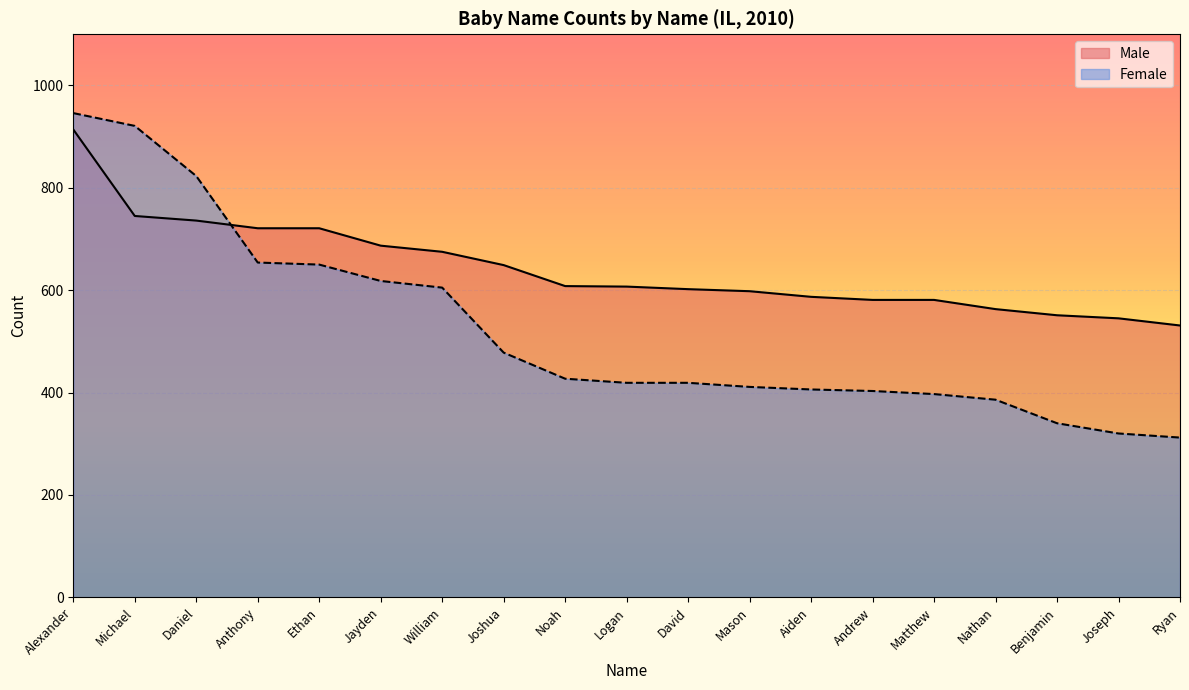

How many intersections are there between Female and Male?

1